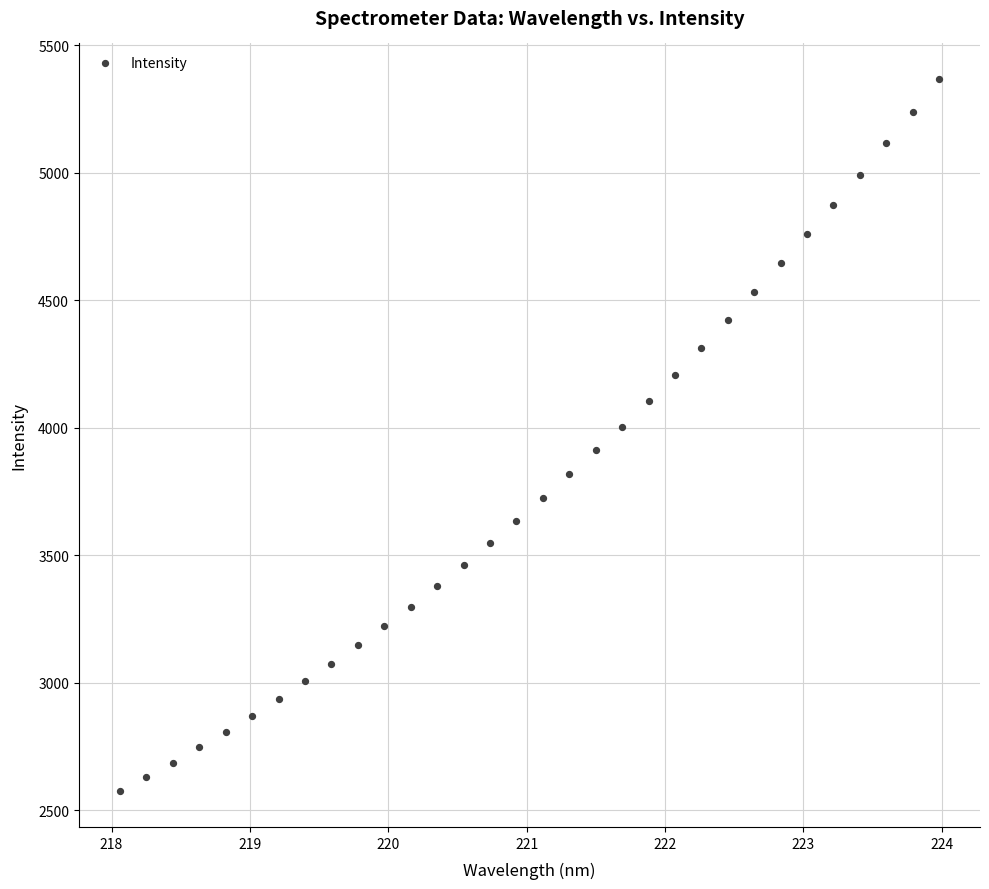

What is the range of Y values (max minus min)?

2793.4